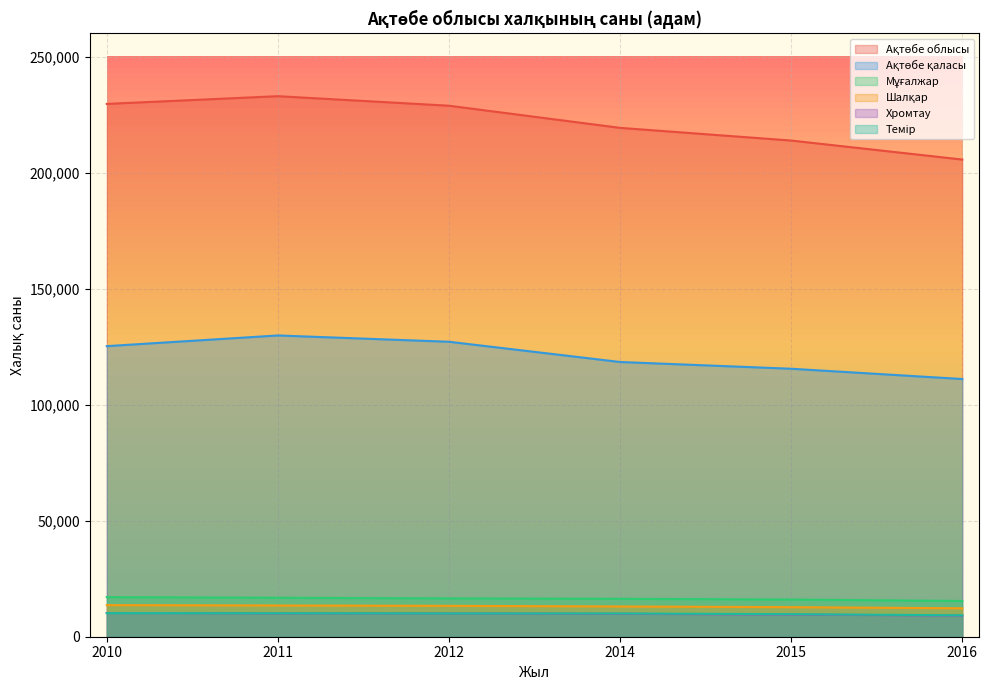

The Мұғалжар series shows 17069 at 2010. True or false?

True